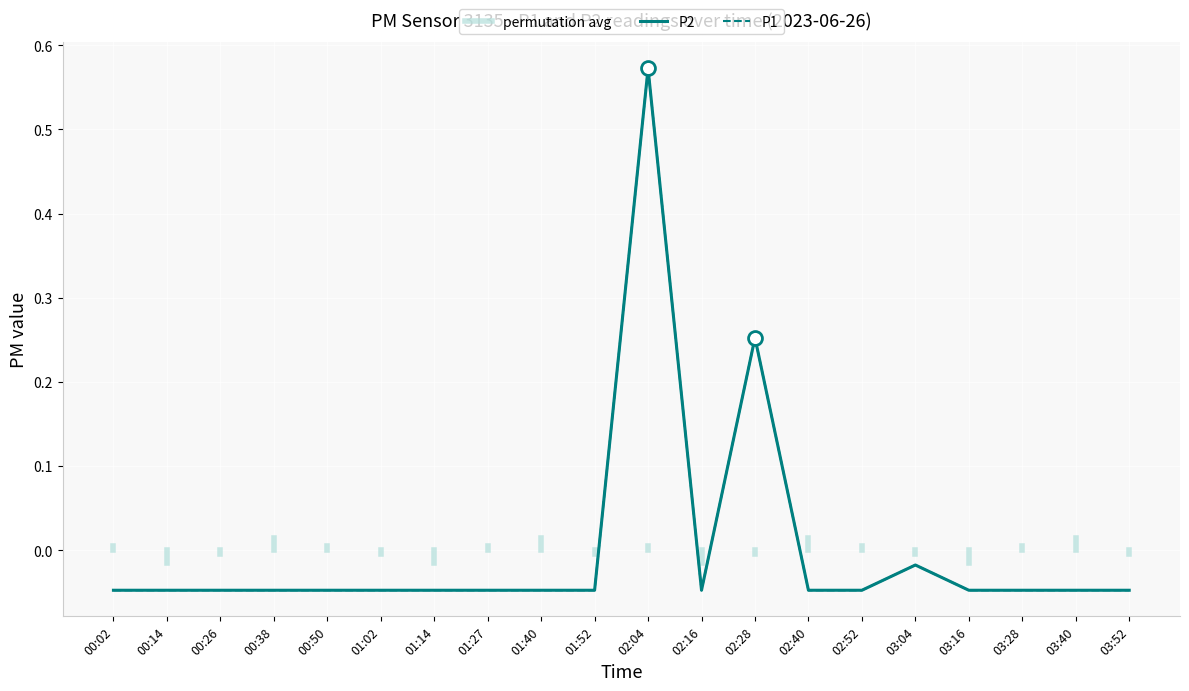

Reading left to right, what are all the values shown in this chart?

P1: 00:02=-0.0	00:14=-0.0	00:26=-0.0	00:38=-0.0	00:50=-0.0	01:02=-0.0	01:14=-0.0	01:27=-0.0	01:40=-0.0	01:52=-0.0	02:04=0.6	02:16=-0.0	02:28=0.3	02:40=-0.0	02:52=-0.0	03:04=-0.0	03:16=-0.0	03:28=-0.0	03:40=-0.0	03:52=-0.0
P2: 00:02=-0.0	00:14=-0.0	00:26=-0.0	00:38=-0.0	00:50=-0.0	01:02=-0.0	01:14=-0.0	01:27=-0.0	01:40=-0.0	01:52=-0.0	02:04=0.6	02:16=-0.0	02:28=0.3	02:40=-0.0	02:52=-0.0	03:04=-0.0	03:16=-0.0	03:28=-0.0	03:40=-0.0	03:52=-0.0